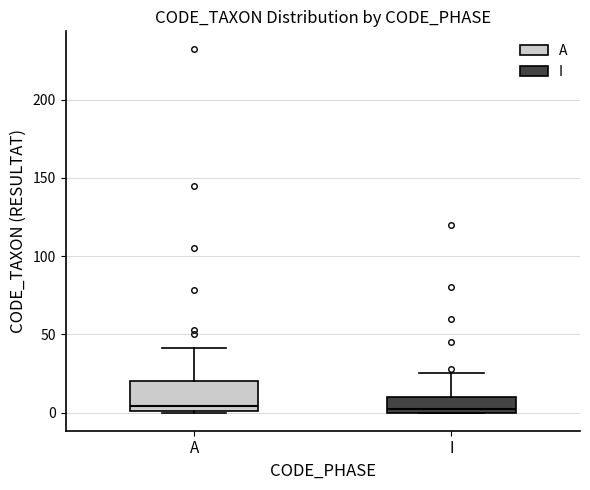

Reading left to right, read every box against the y-axis: the position of its median line, the range the box covers, and the ends of its whiskers. The values are not printed on the chart, so give them approximately, as read against the axis.

A: median 5, box 0 to 20, whiskers 0 to 40
I: median 5, box 0 to 10, whiskers 0 to 25